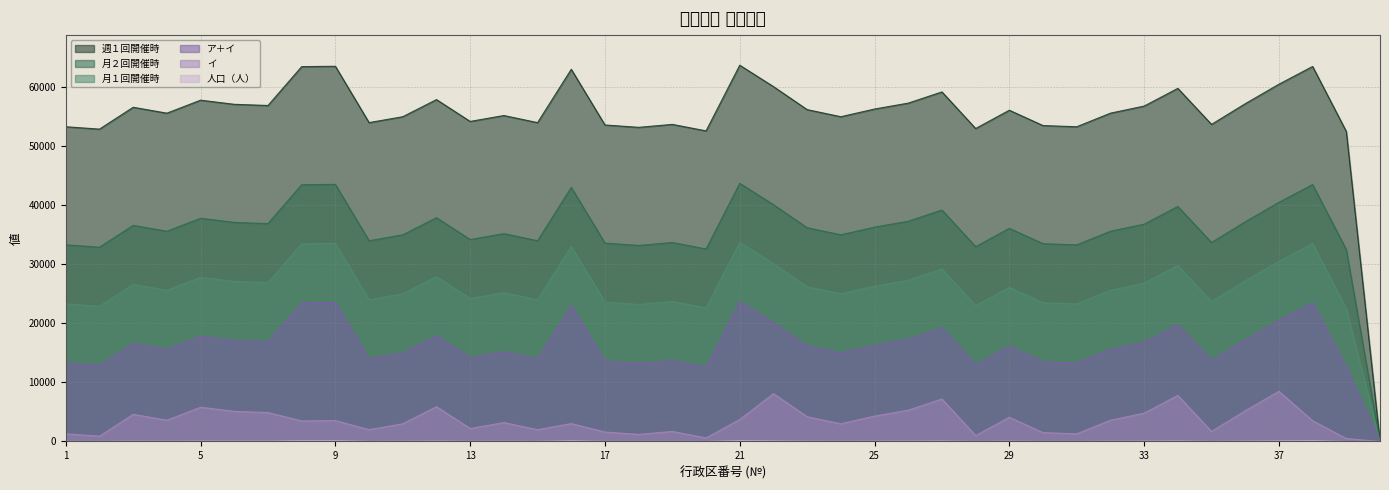

How many lines are shown in the chart?

6